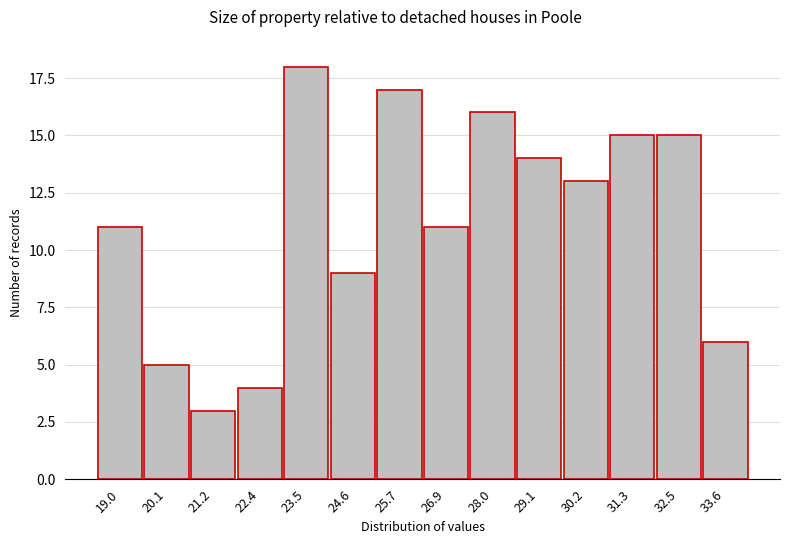

Reading right to left, list all the values displayed in this chart.

6	15	15	13	14	16	11	17	9	18	4	3	5	11